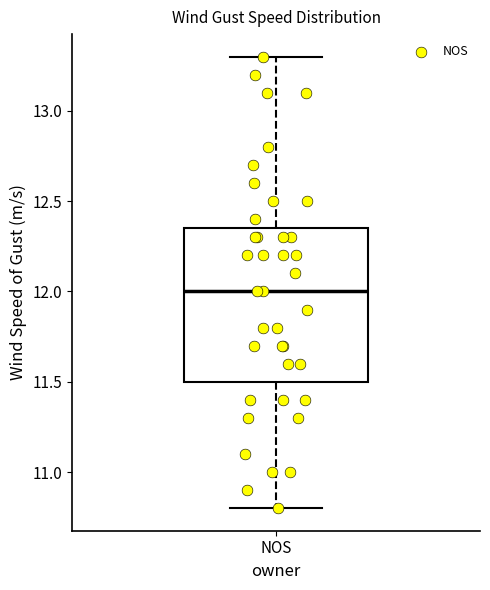

Read this box plot against the y-axis: the position of the median line, the range covered by the box, and the ends of both whiskers. The values are not printed on the chart, so give them approximately, as read against the axis.

median 12.00, box 11.50 to 12.35, whiskers 10.80 to 13.30